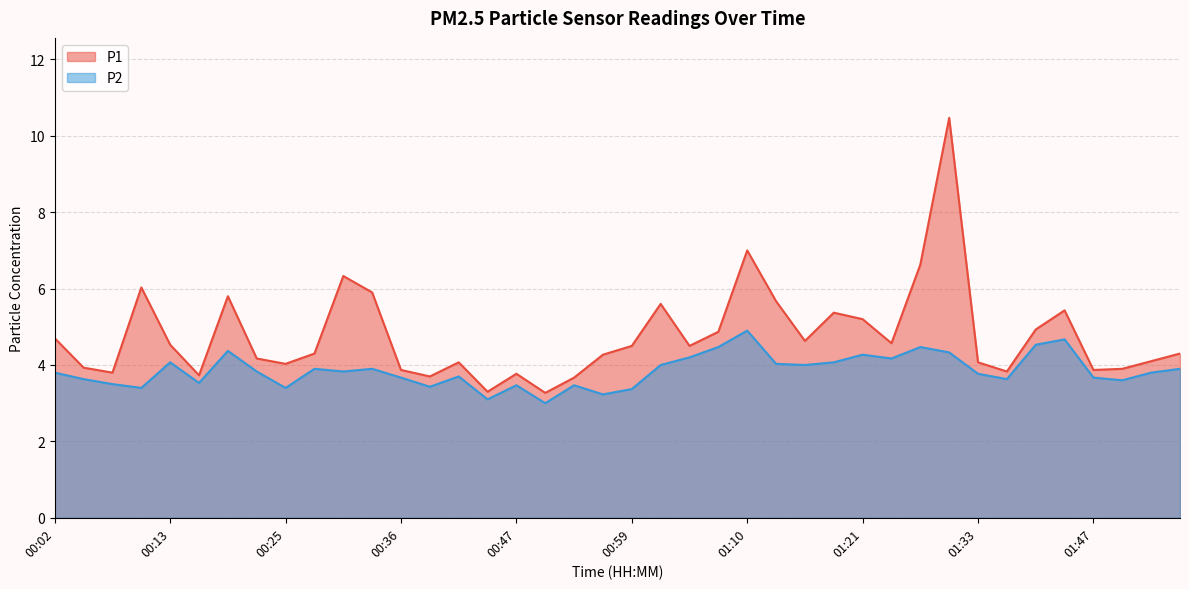

List the series in order of their overall mean, lowest first.

P2, P1